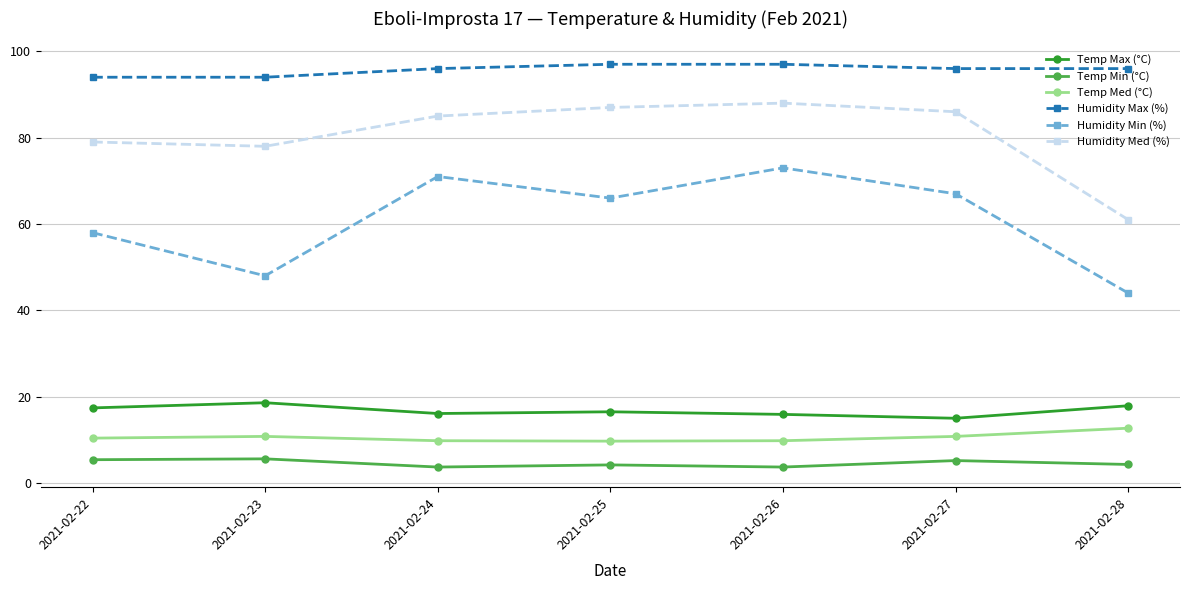

What is the difference between the maximum and minimum values in the Humidity Med (%) series?

27.0